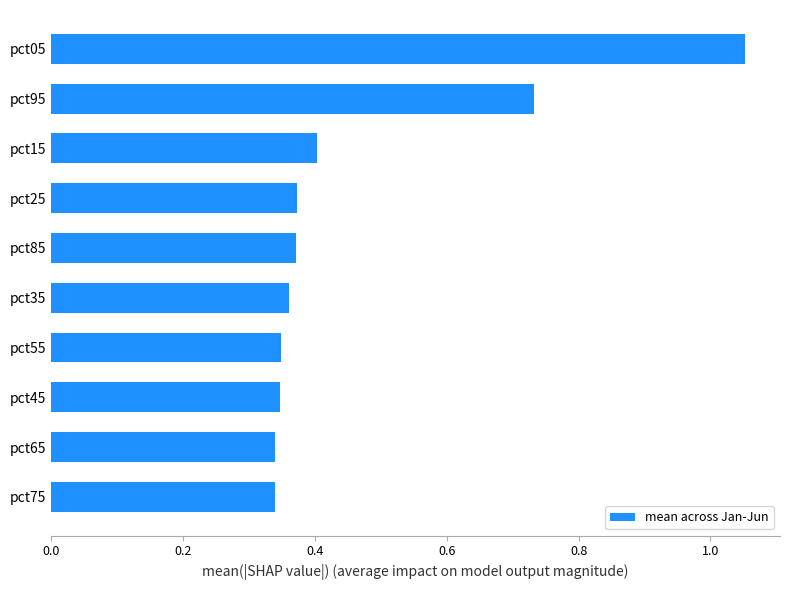

What is the sum of all values?

4.7